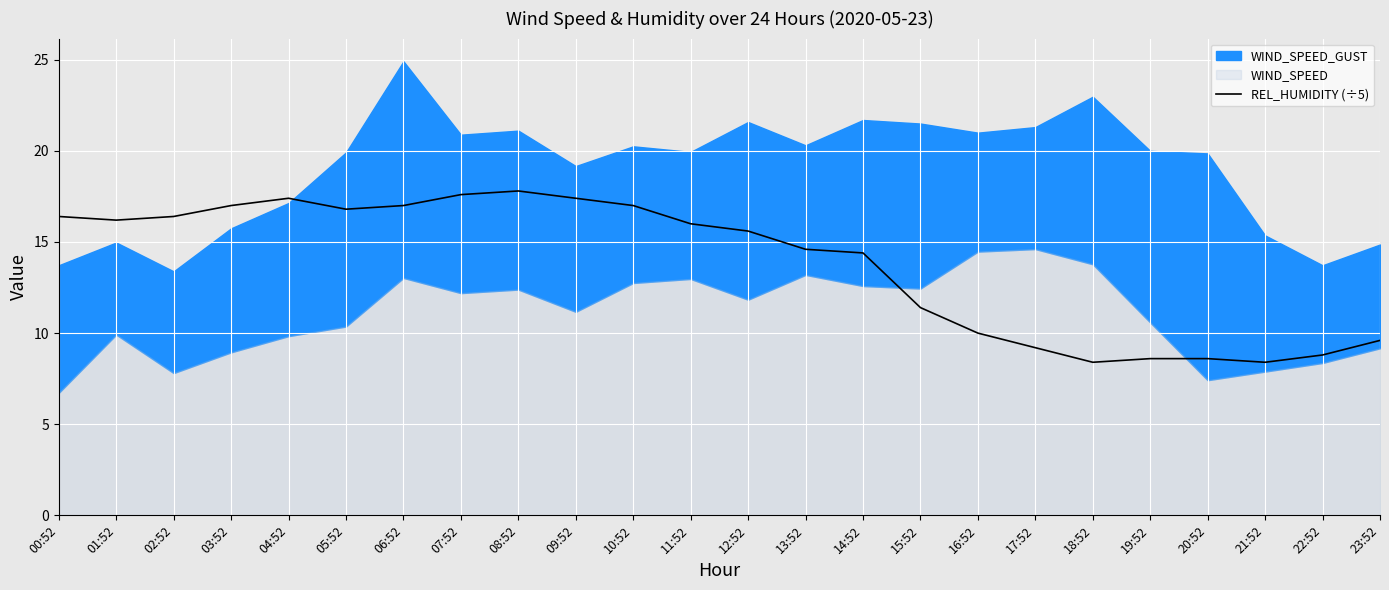

The value at 23:52 is 3.3. True or false?

False